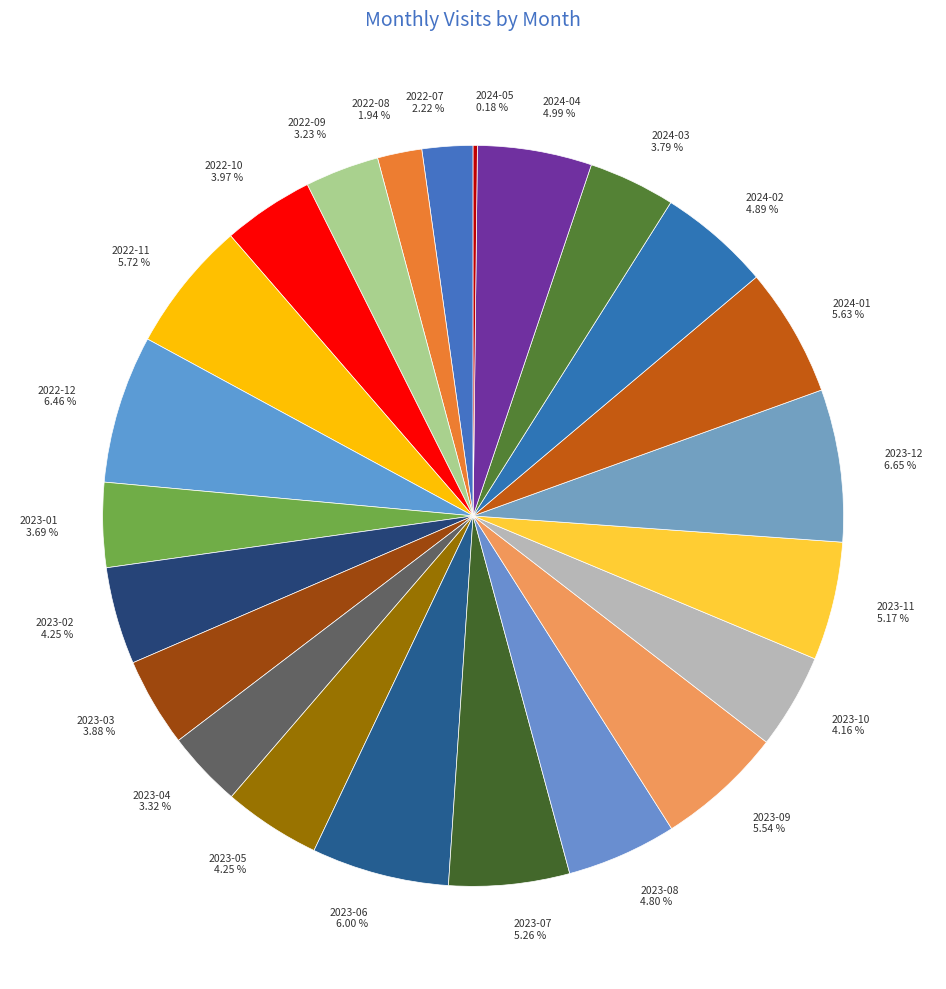

Which has a higher value, 2022-08 or 2022-11?

2022-11